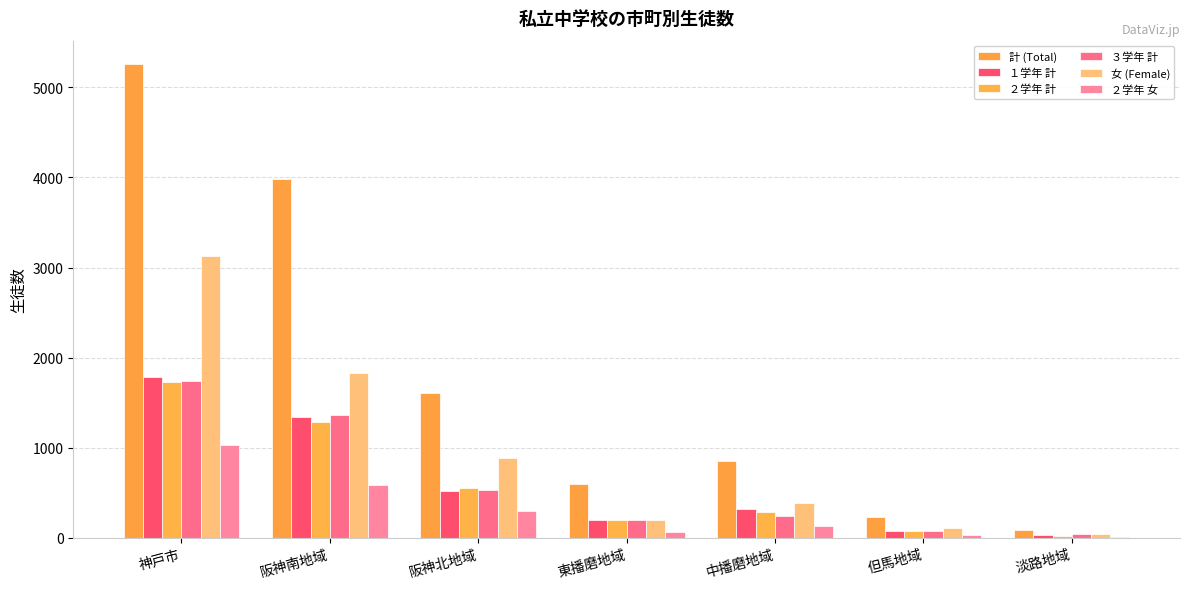

True or false: ２学年 計 has a value of 2804 at 神戸市.

False